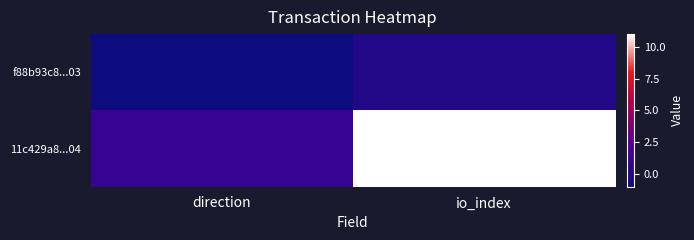

Rank the series by their average value, from highest to lowest.

11c429a8...04, f88b93c8...03